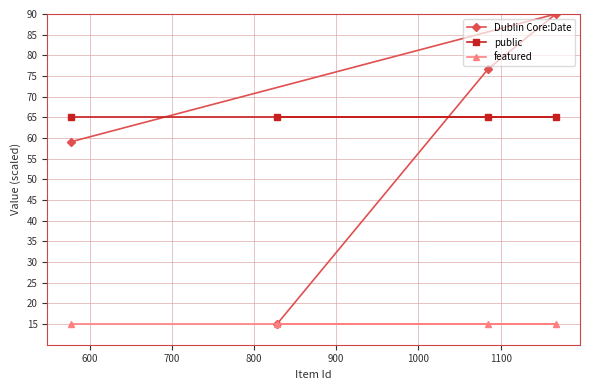

What is the value of the featured point at the 1st from the left?

15.0